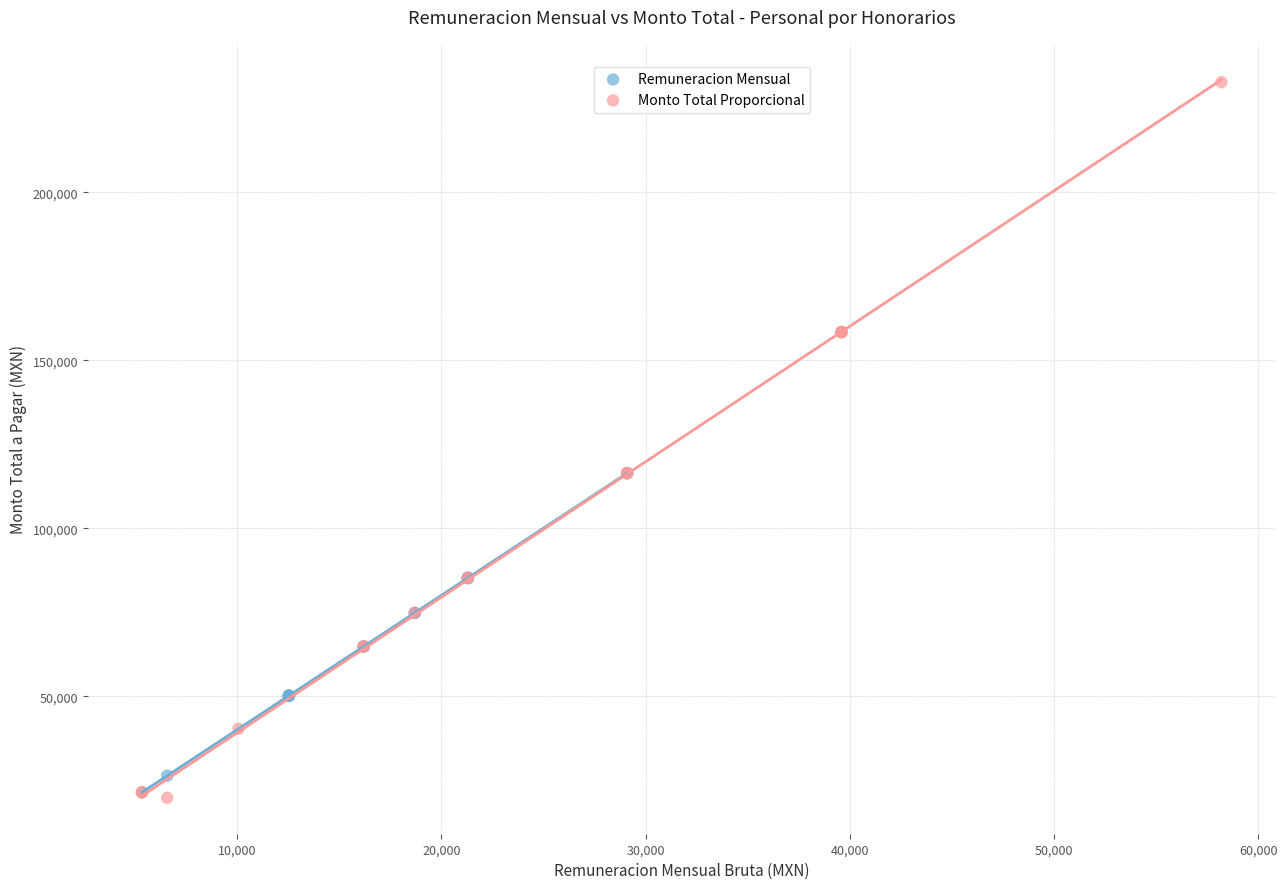

Which series has the largest Y range (max minus min)?

Monto Total Proporcional